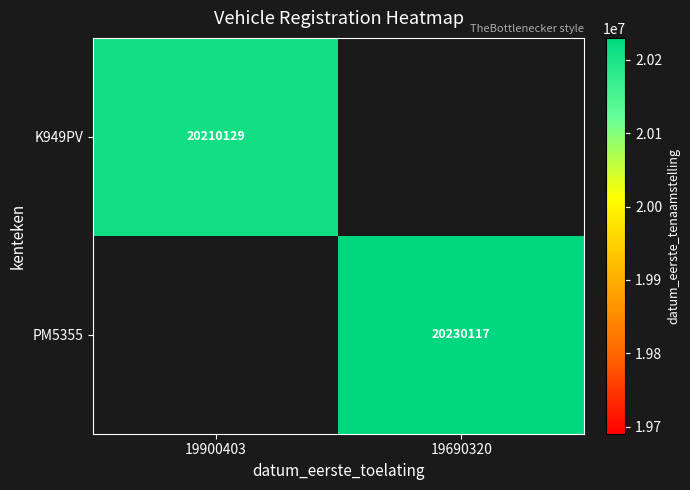

Is it true that PM5355 equals 20230117 at 19690320?

True